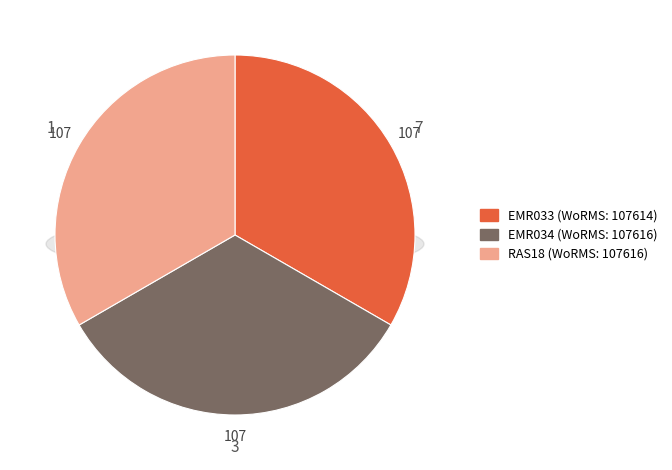

Which category has the biggest portion of the pie?

EMR034